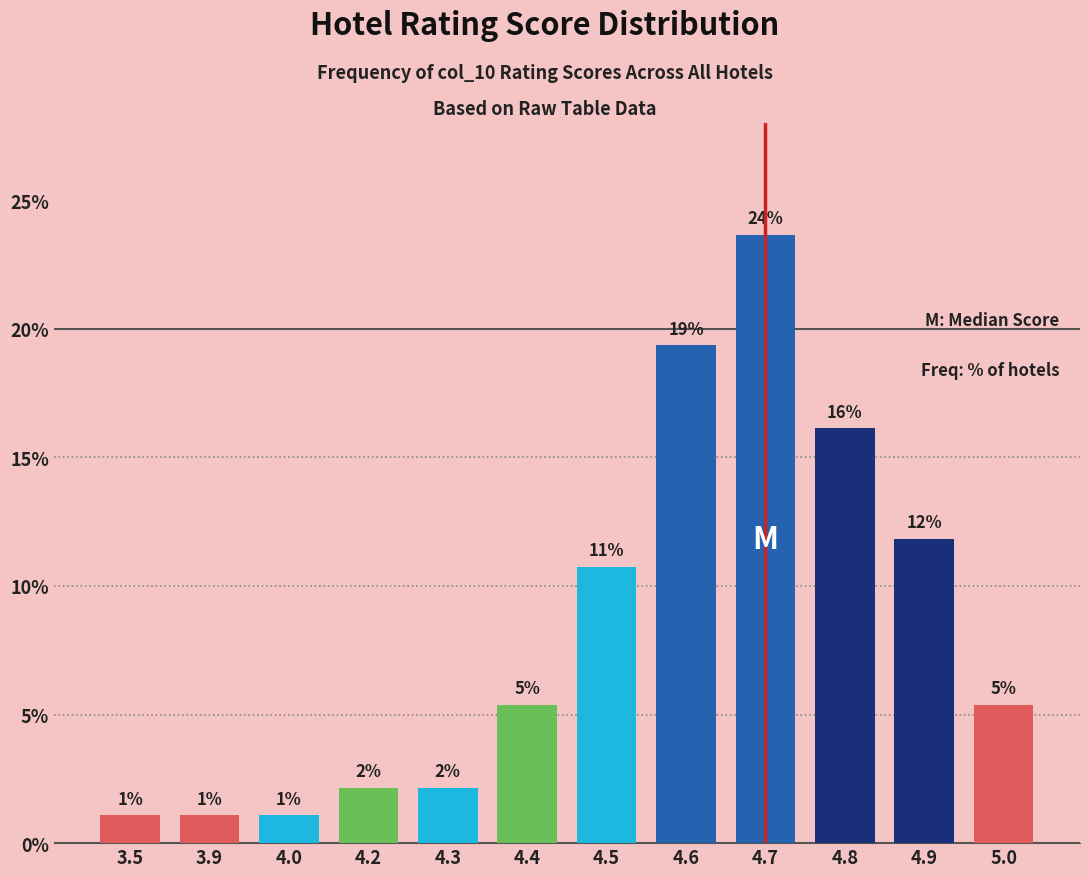

Reading left to right, transcribe all the data shown in this chart.

3.5=1.1	3.9=1.1	4.0=1.1	4.2=2.2	4.3=2.2	4.4=5.4	4.5=10.8	4.6=19.4	4.7=23.7	4.8=16.1	4.9=11.8	5.0=5.4